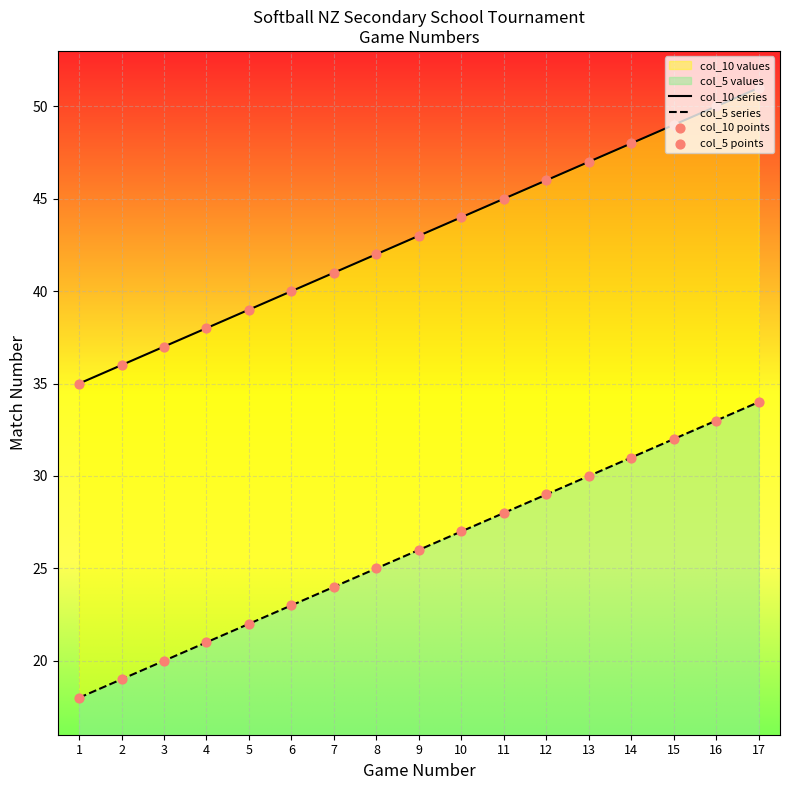

At how many categories does at least one series exceed 18?

17